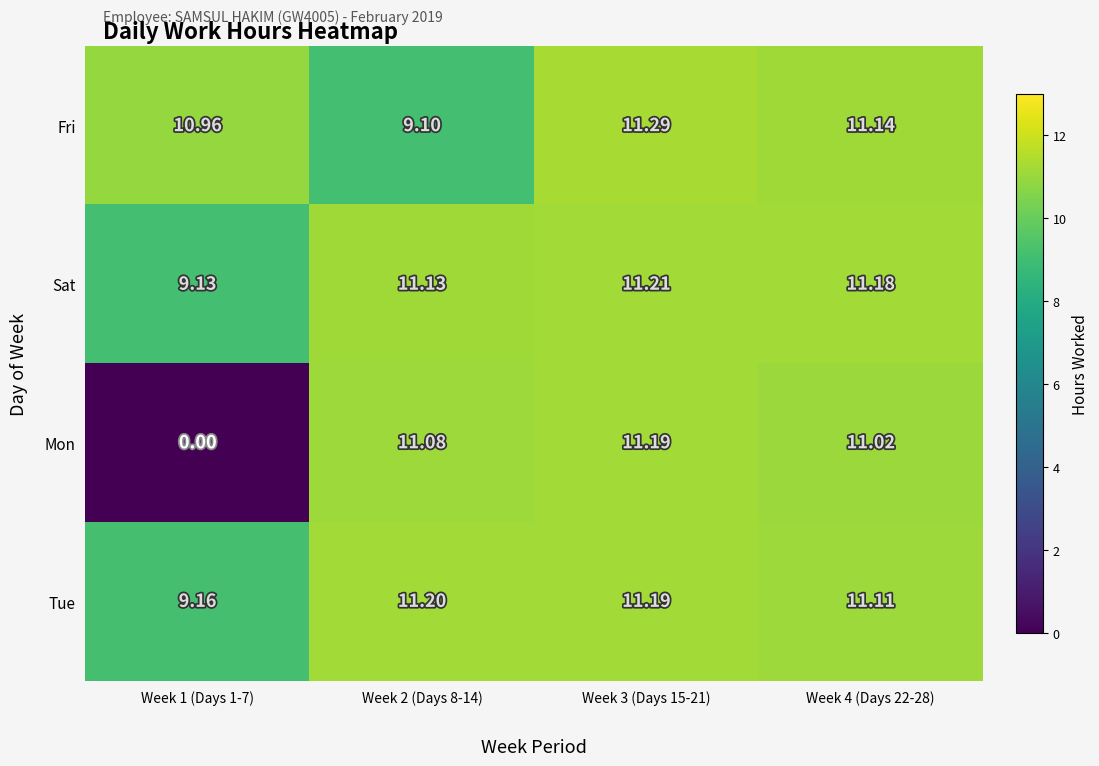

Which series has the largest total across all categories?

Tue